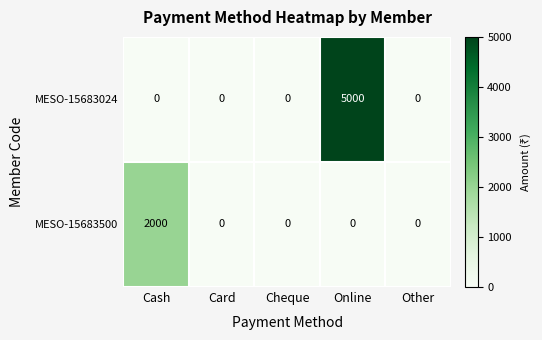

Reading left to right, transcribe all the data shown in this chart.

MESO-15683024: Cash=0	Card=0	Cheque=0	Online=5000	Other=0
MESO-15683500: Cash=2000	Card=0	Cheque=0	Online=0	Other=0